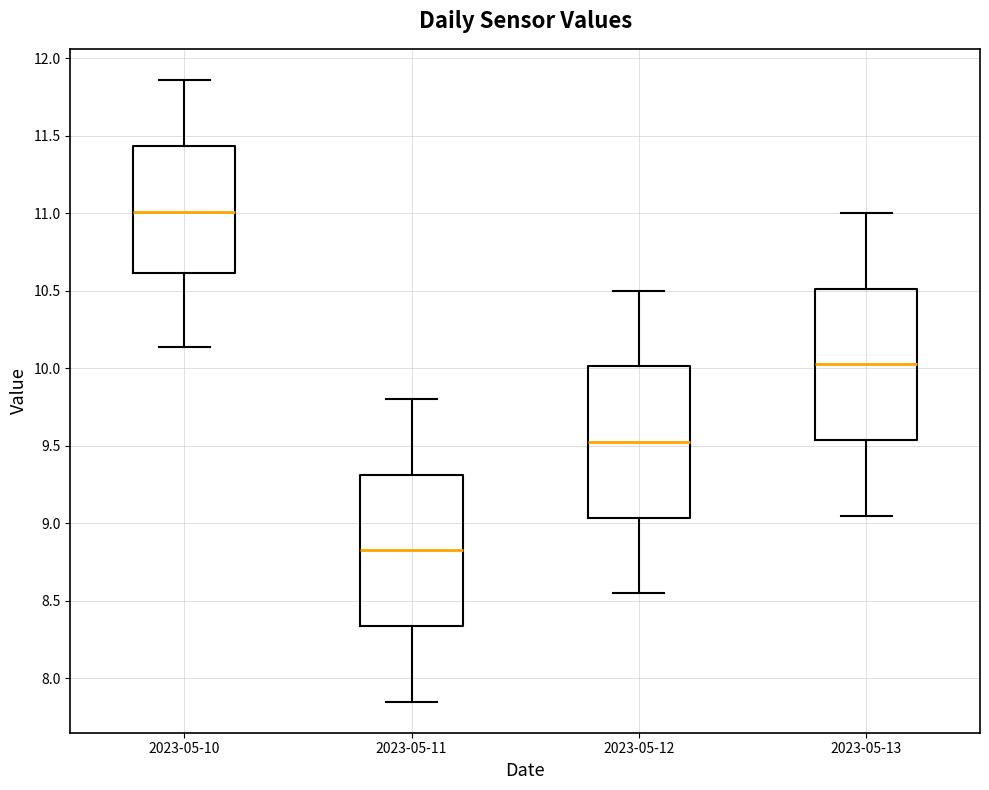

Reading left to right, read every box against the y-axis: the position of its median line, the range the box covers, and the ends of its whiskers. The values are not printed on the chart, so give them approximately, as read against the axis.

2023-05-10: median 11.00, box 10.60 to 11.45, whiskers 10.15 to 11.85
2023-05-11: median 8.85, box 8.35 to 9.30, whiskers 7.85 to 9.80
2023-05-12: median 9.55, box 9.05 to 10.00, whiskers 8.55 to 10.50
2023-05-13: median 10.05, box 9.55 to 10.50, whiskers 9.05 to 11.00